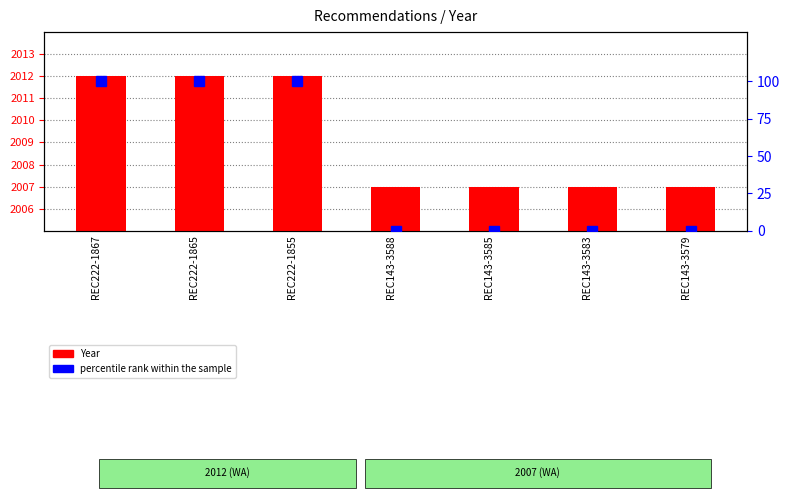

Which series has the largest range (max minus min)?

percentile rank within the sample